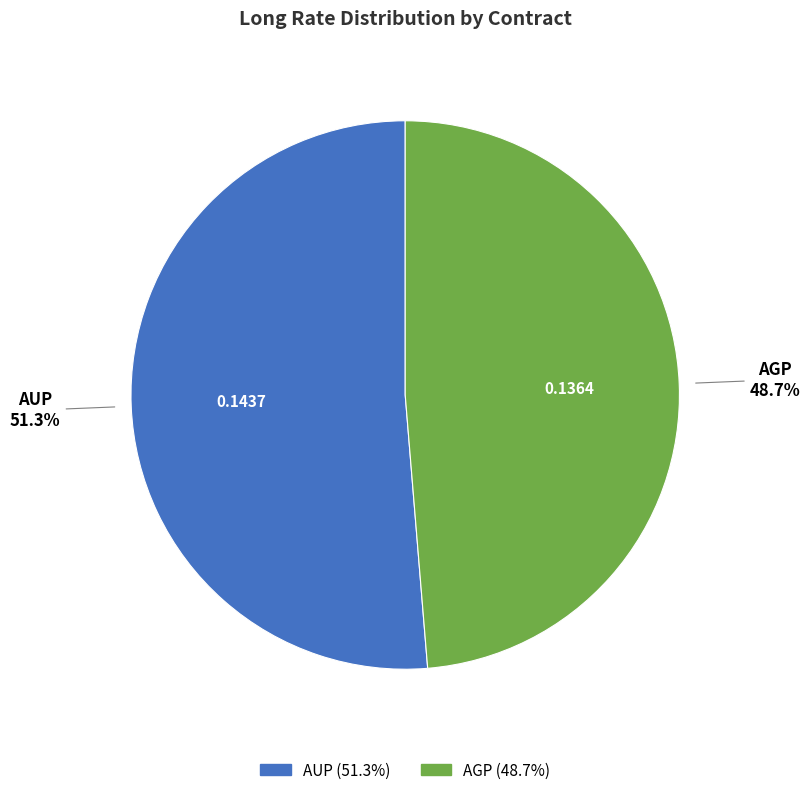

Is it true that AGP is 49% of the pie?

True